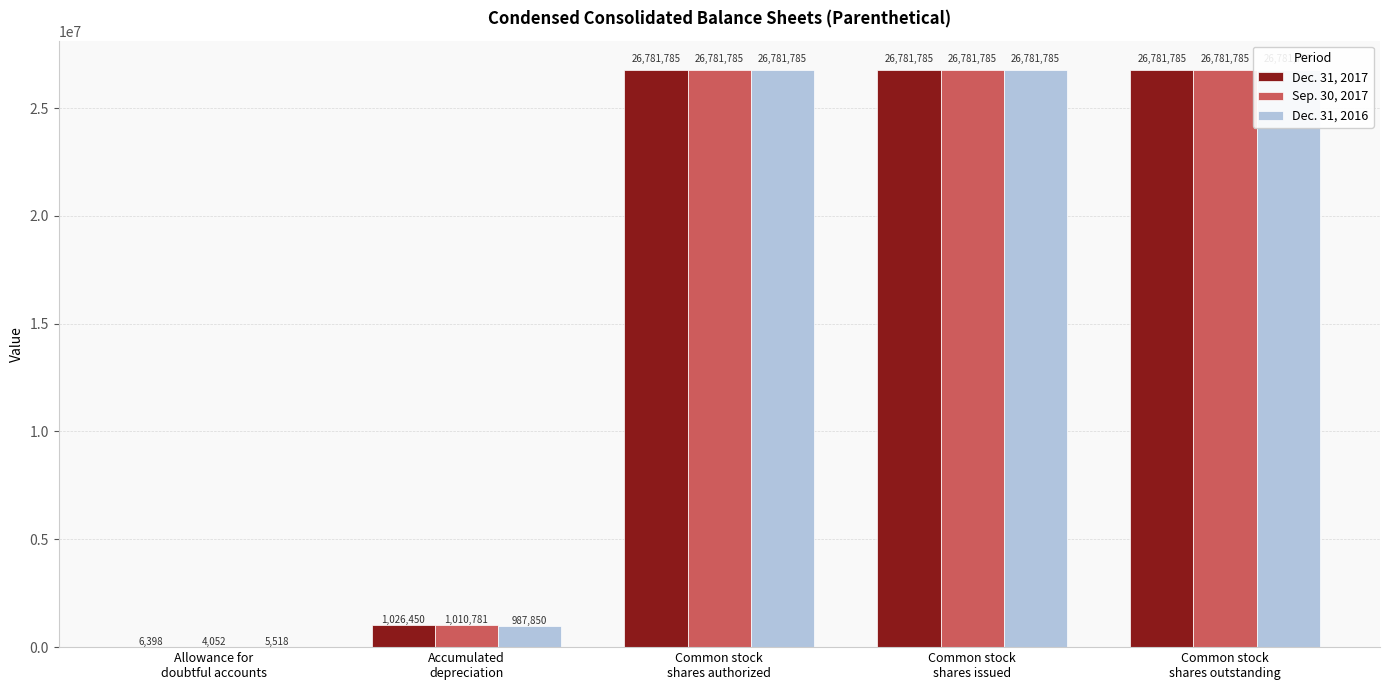

Which has a higher value, Common stock
shares outstanding or Accumulated
depreciation?

Common stock
shares outstanding